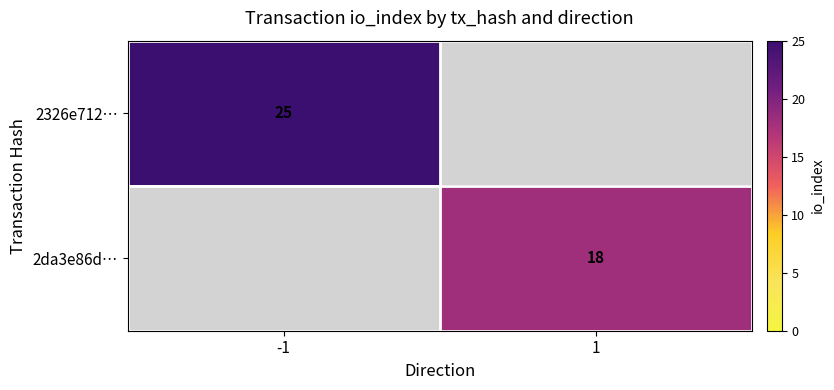

The 2326e712… series shows 42.4 at -1. True or false?

False